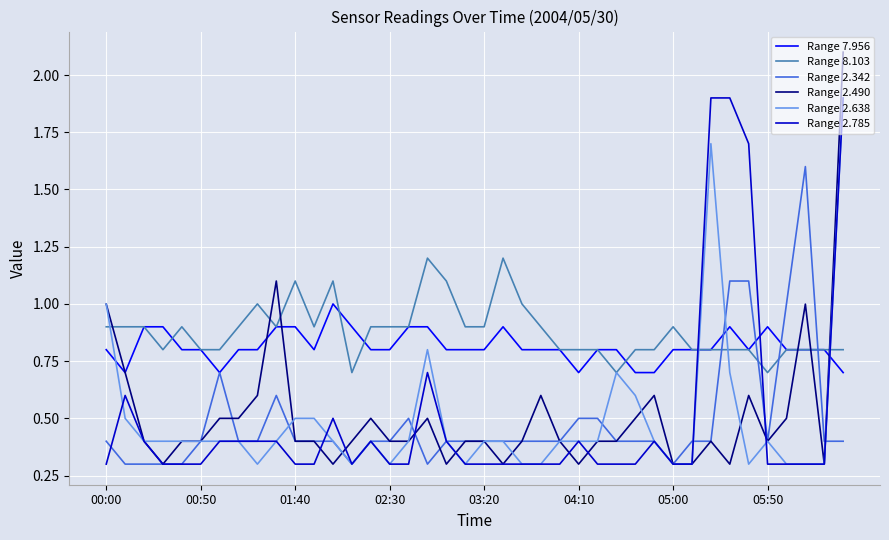

True or false: Range 2.342 and Range 8.103 intersect in this chart.

True